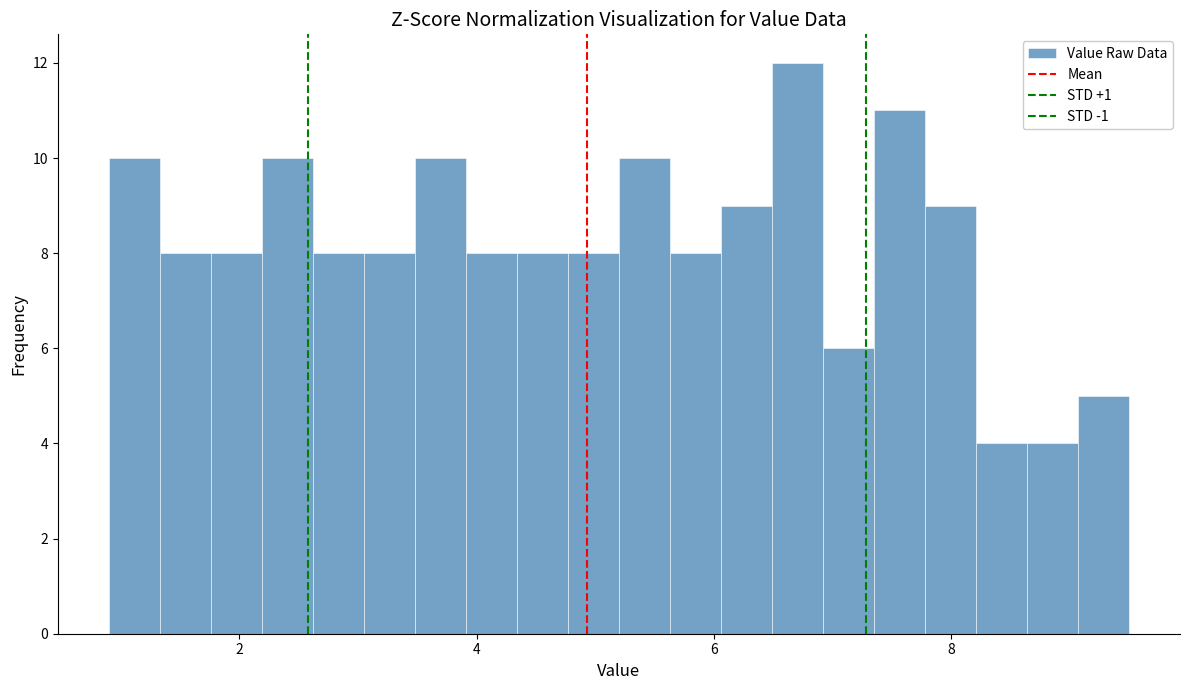

Around what value on the x-axis is the tallest bar? Give the approximate position of its centre, as read against the axis.

6.8